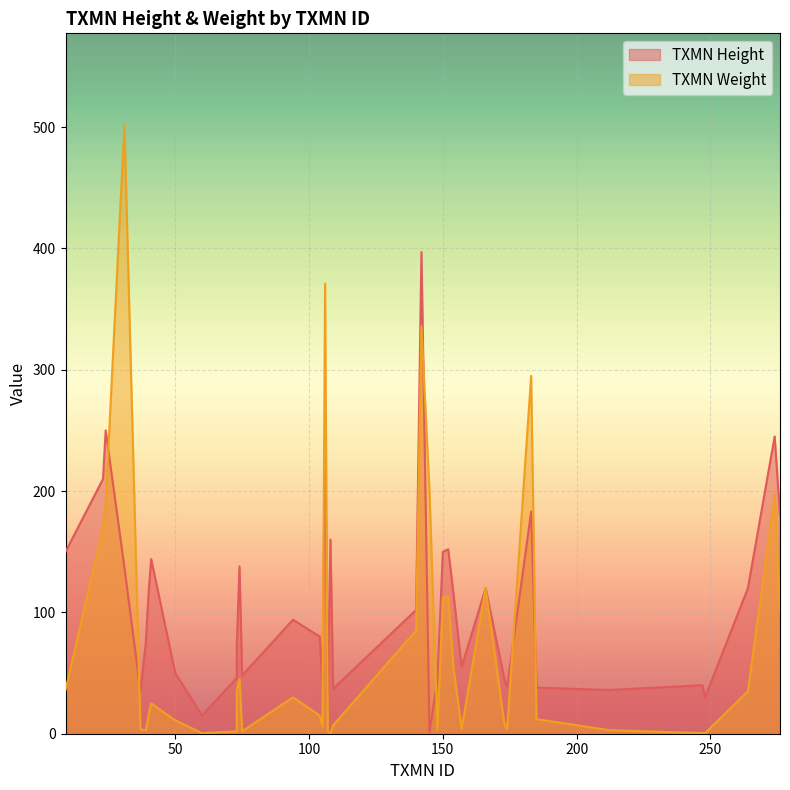

How many intersections are there between TXMN Weight and TXMN Height?

7